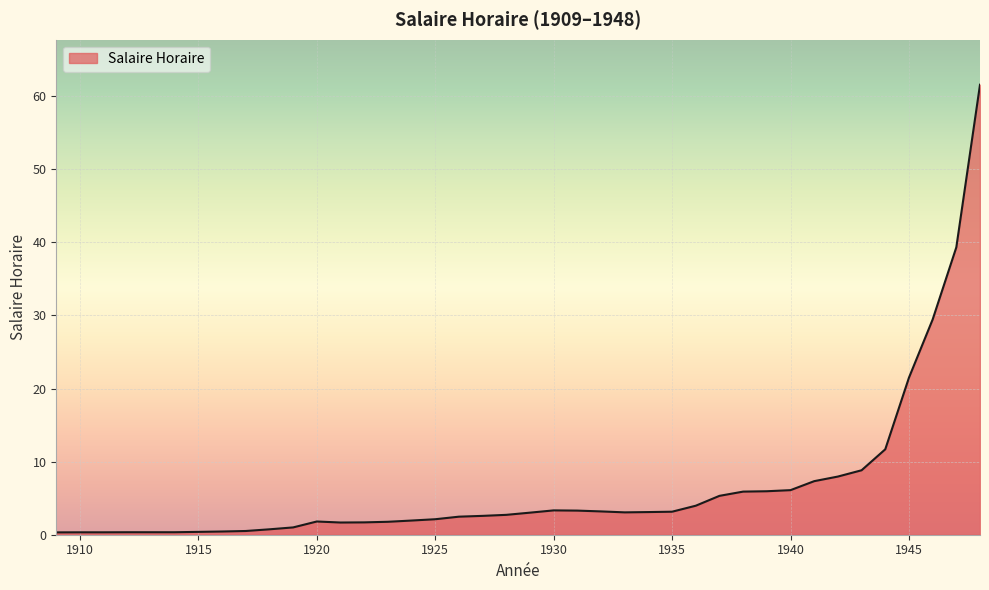

What is the greatest value displayed?

61.6